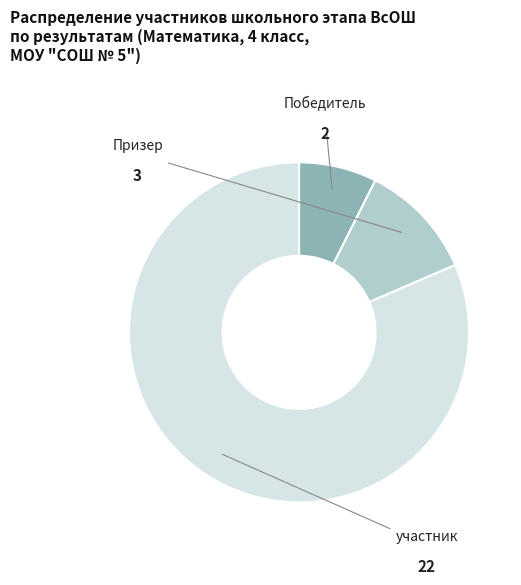

Does any single category account for the majority?

Yes